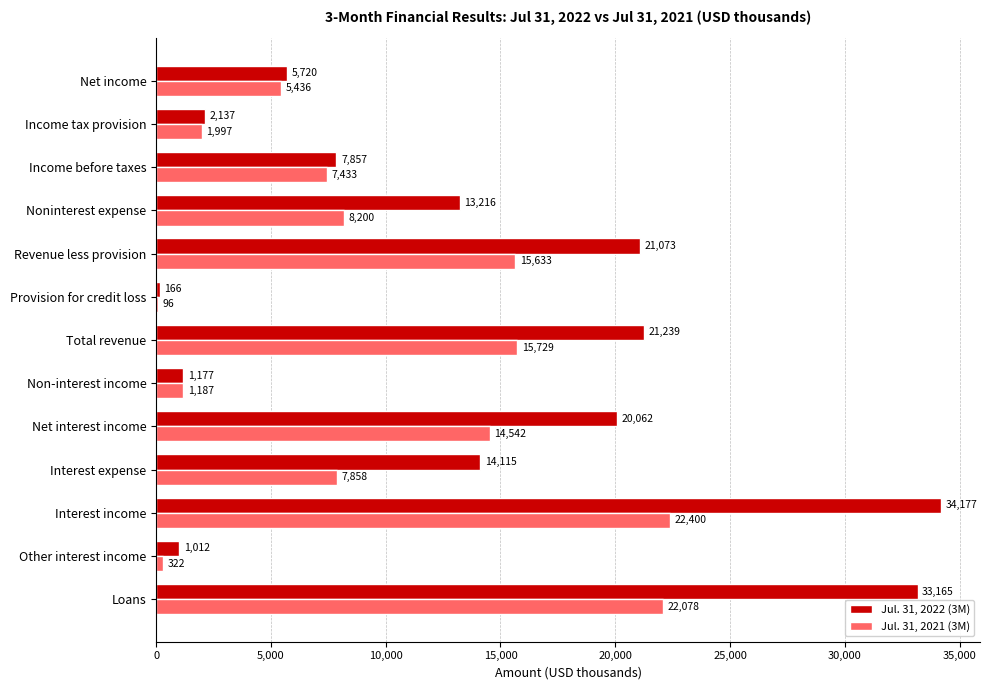

True or false: Jul. 31, 2022 (3M) has a value of 2232 at Income before taxes.

False